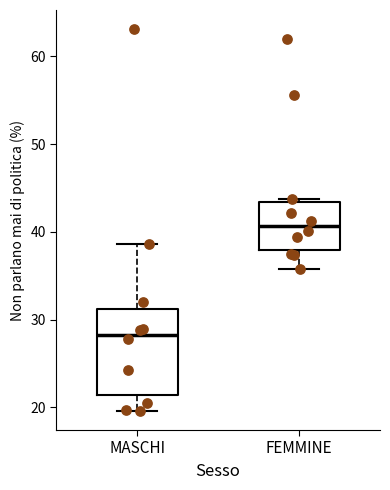

Which box is the tallest, from its lower edge to its upper edge?

MASCHI